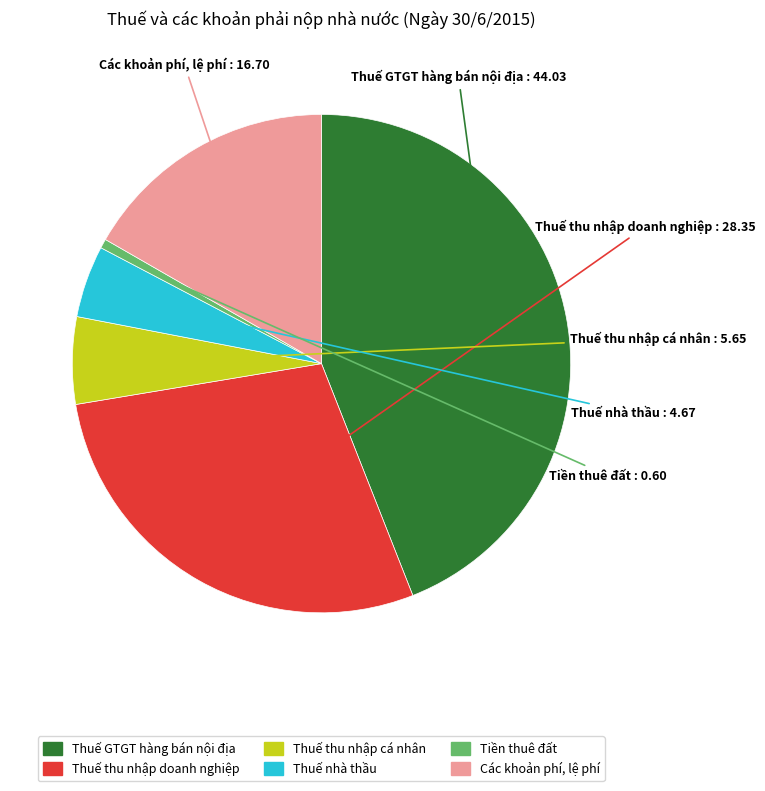

Which slice is the smallest?

Tiền thuê đất